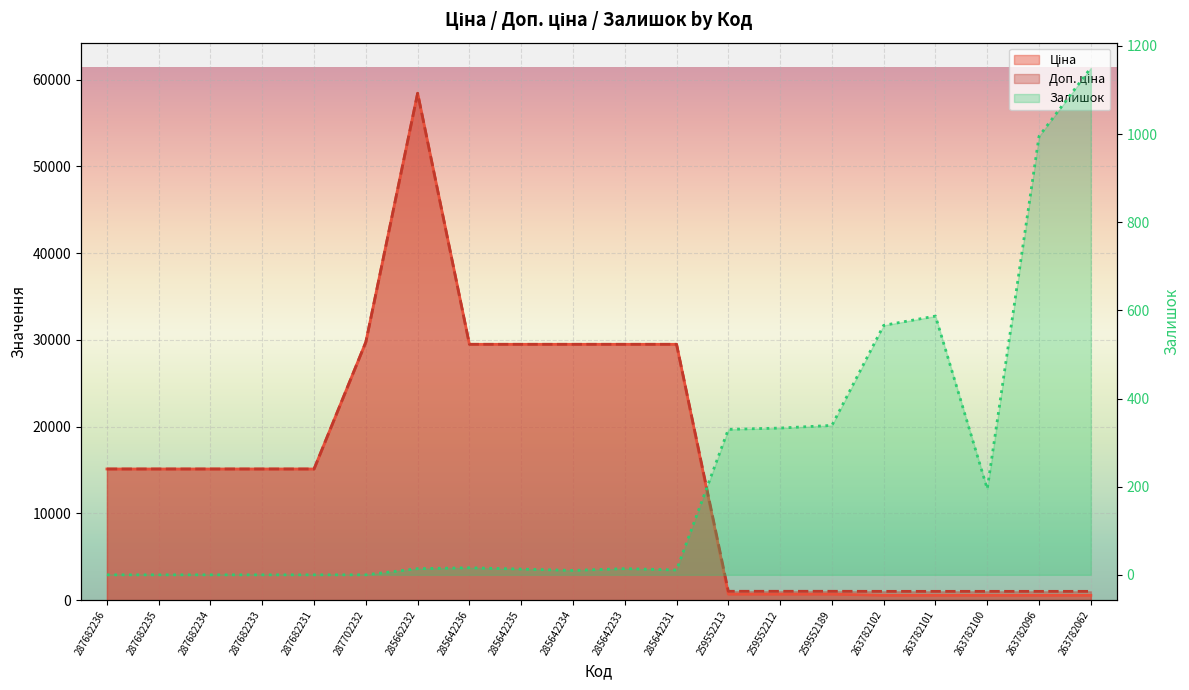

Reading left to right, extract all data points from this chart.

Ціна: 287682236=15120.0	287682235=15120.0	287682234=15120.0	287682233=15120.0	287682231=15120.0	287702232=29747.2	285662232=58426.5	285642236=29491.5	285642235=29491.5	285642234=29491.5	285642233=29491.5	285642231=29491.5	259552213=693.7	259552212=693.7	259552189=693.7	263782102=564.0	263782101=564.0	263782100=564.0	263782096=564.0	263782062=564.0
Доп. ціна: 287682236=15120.0	287682235=15120.0	287682234=15120.0	287682233=15120.0	287682231=15120.0	287702232=29747.2	285662232=58426.5	285642236=29491.5	285642235=29491.5	285642234=29491.5	285642233=29491.5	285642231=29491.5	259552213=1024.6	259552212=1024.6	259552189=1024.6	263782102=1017.8	263782101=1017.8	263782100=1017.8	263782096=1017.8	263782062=1017.8
Залишок: 287682236=0.0	287682235=0.0	287682234=0.0	287682233=0.0	287682231=0.0	287702232=0.0	285662232=14.0	285642236=16.0	285642235=13.0	285642234=10.0	285642233=14.0	285642231=11.0	259552213=330.0	259552212=333.0	259552189=339.0	263782102=566.0	263782101=587.0	263782100=195.0	263782096=995.0	263782062=1150.0